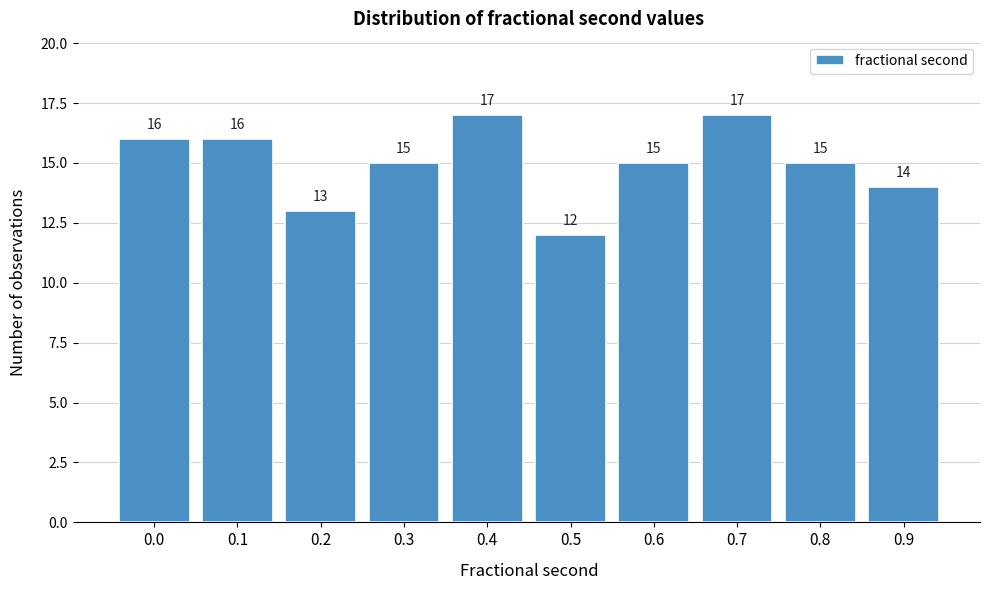

Reading right to left, what are all the values shown in this chart?

0.9=14	0.8=15	0.7=17	0.6=15	0.5=12	0.4=17	0.3=15	0.2=13	0.1=16	0.0=16